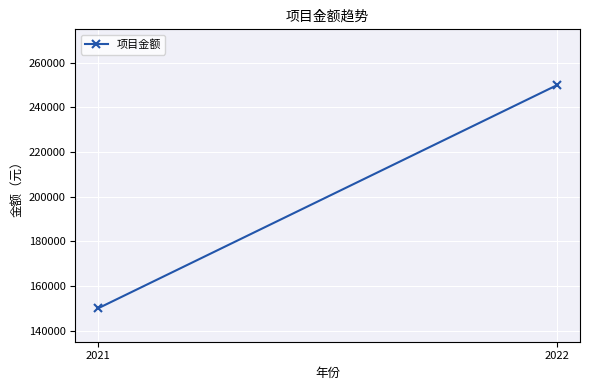

What is the sum of all values?

400000